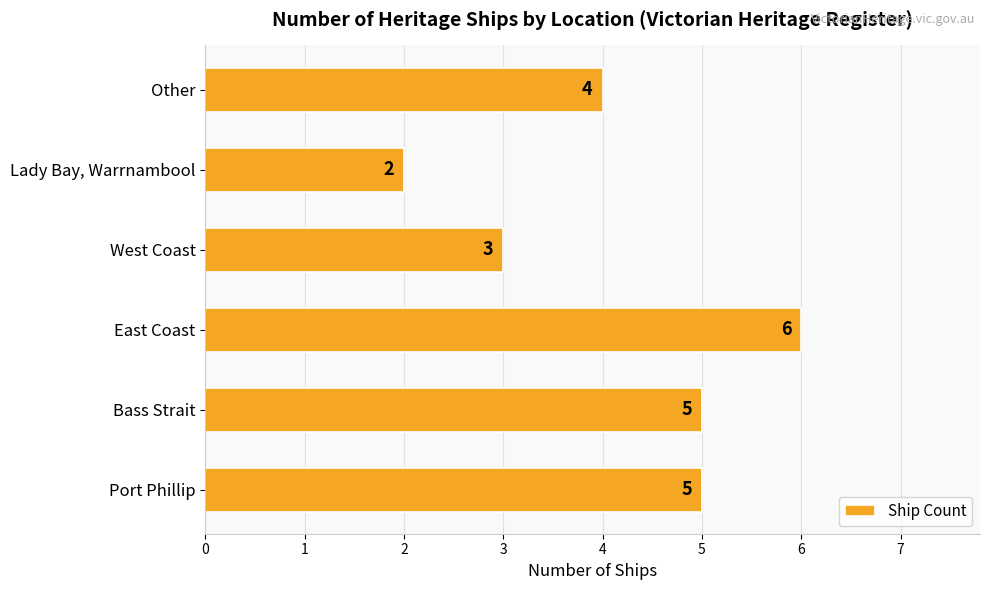

Is it true that the value at Port Phillip is 7?

False